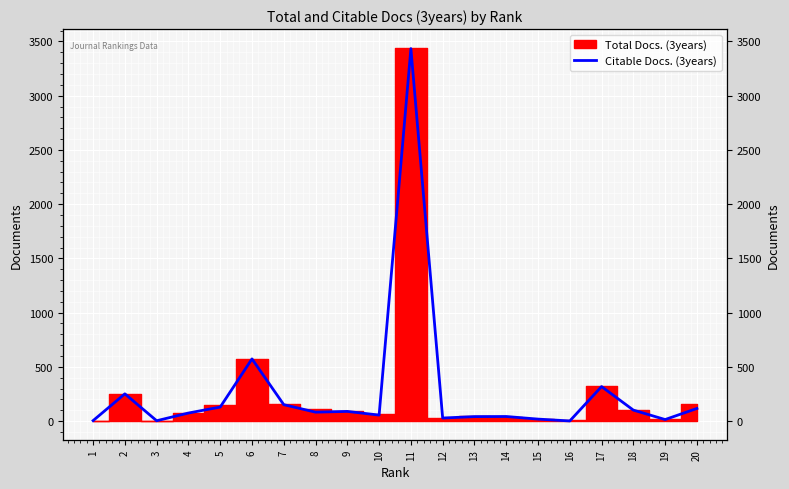

List the labels in order of value, largest first.

11, 6, 17, 2, 7, 5, 20, 18, 9, 8, 4, 10, 14, 13, 12, 15, 19, 1, 3, 16